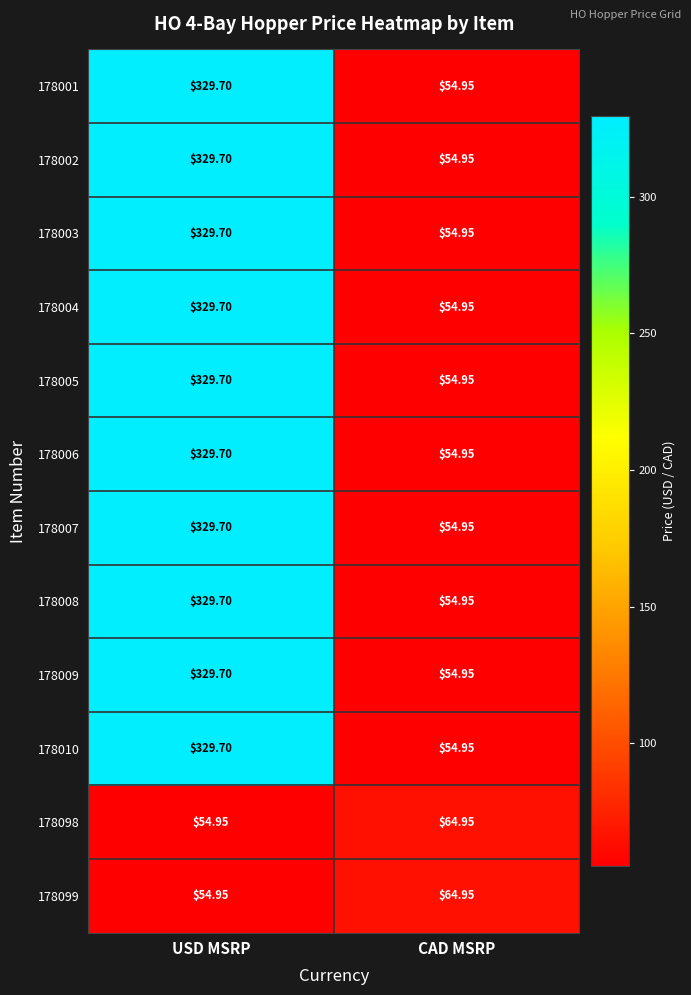

Which category has the highest value across all series?

USD MSRP